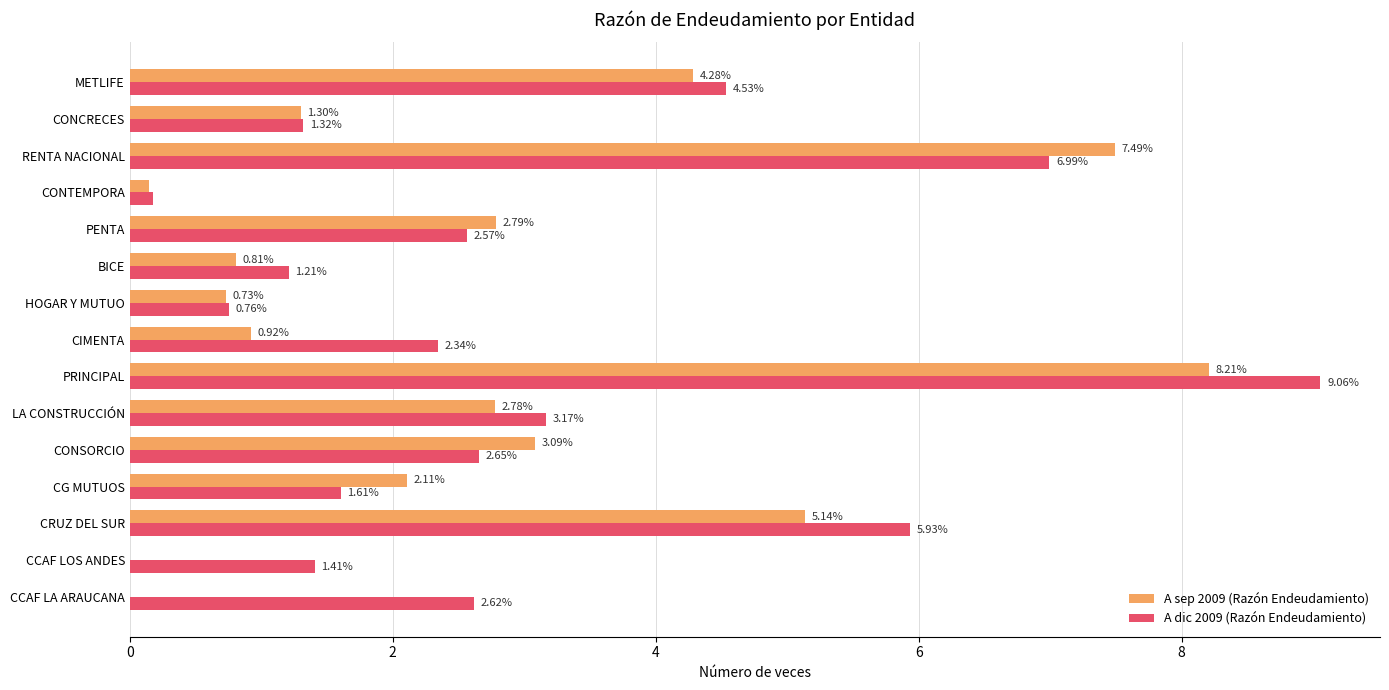

What is the greatest value displayed?

9.1